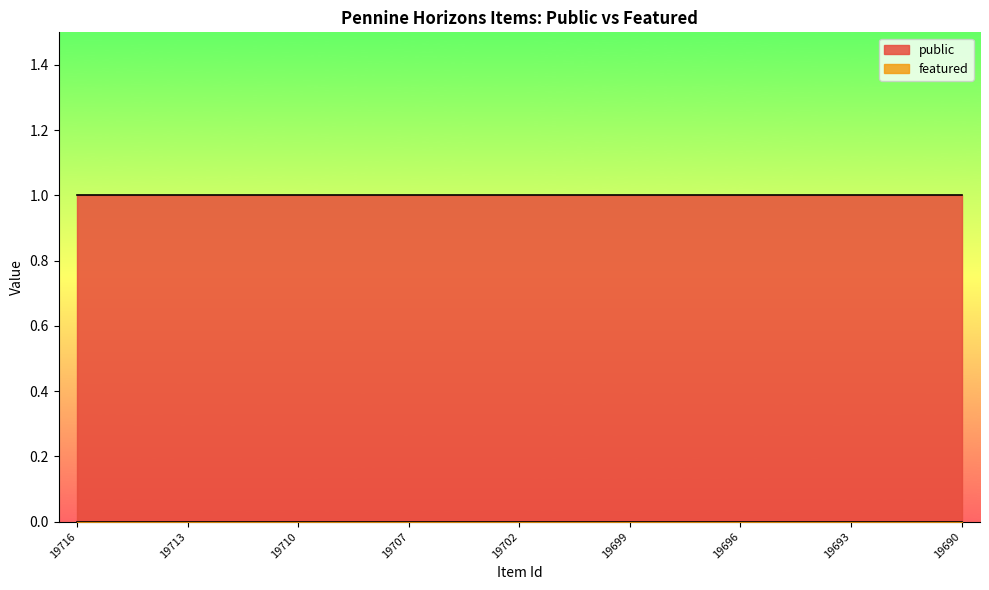

True or false: featured and public intersect in this chart.

False